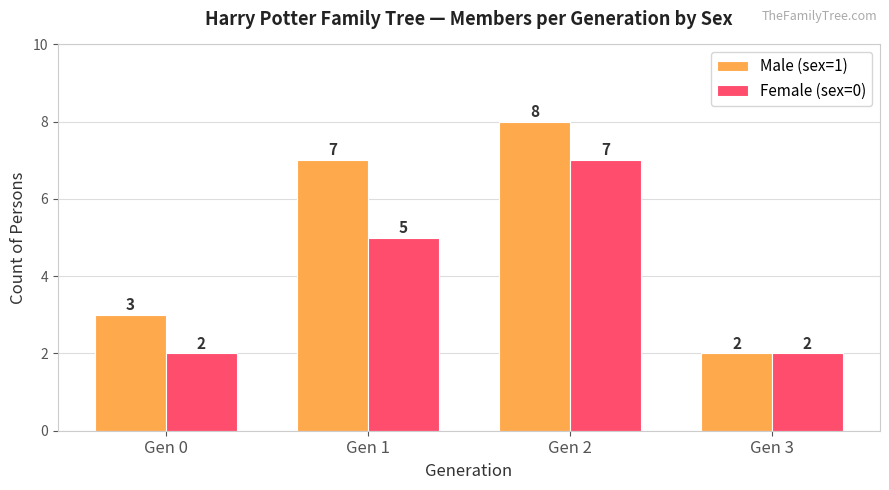

What is the maximum value shown in the chart?

8